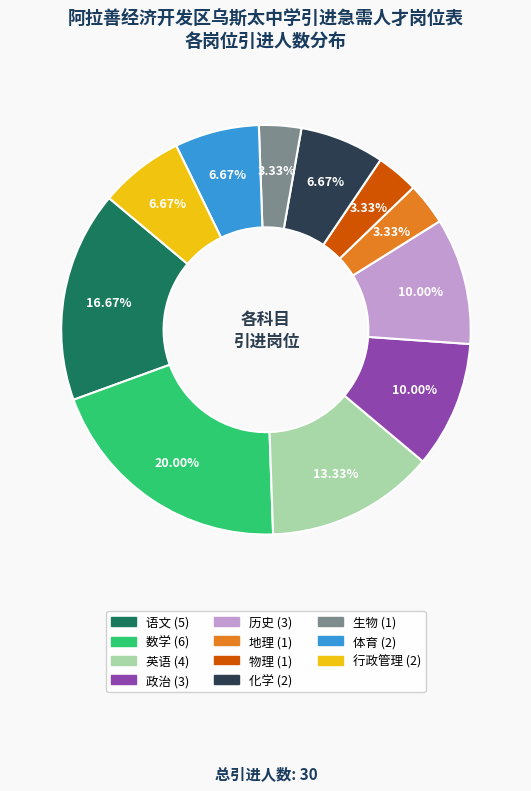

To the nearest percent, what portion does 英语 represent?

13%